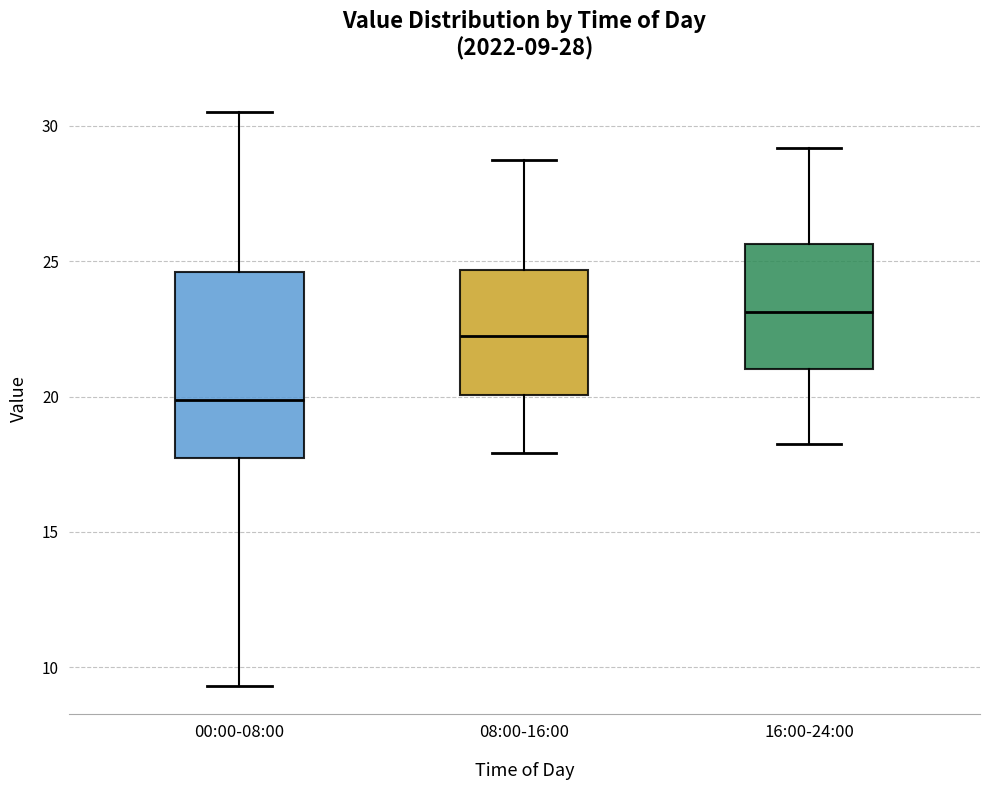

Which box has the lowest median line?

00:00-08:00